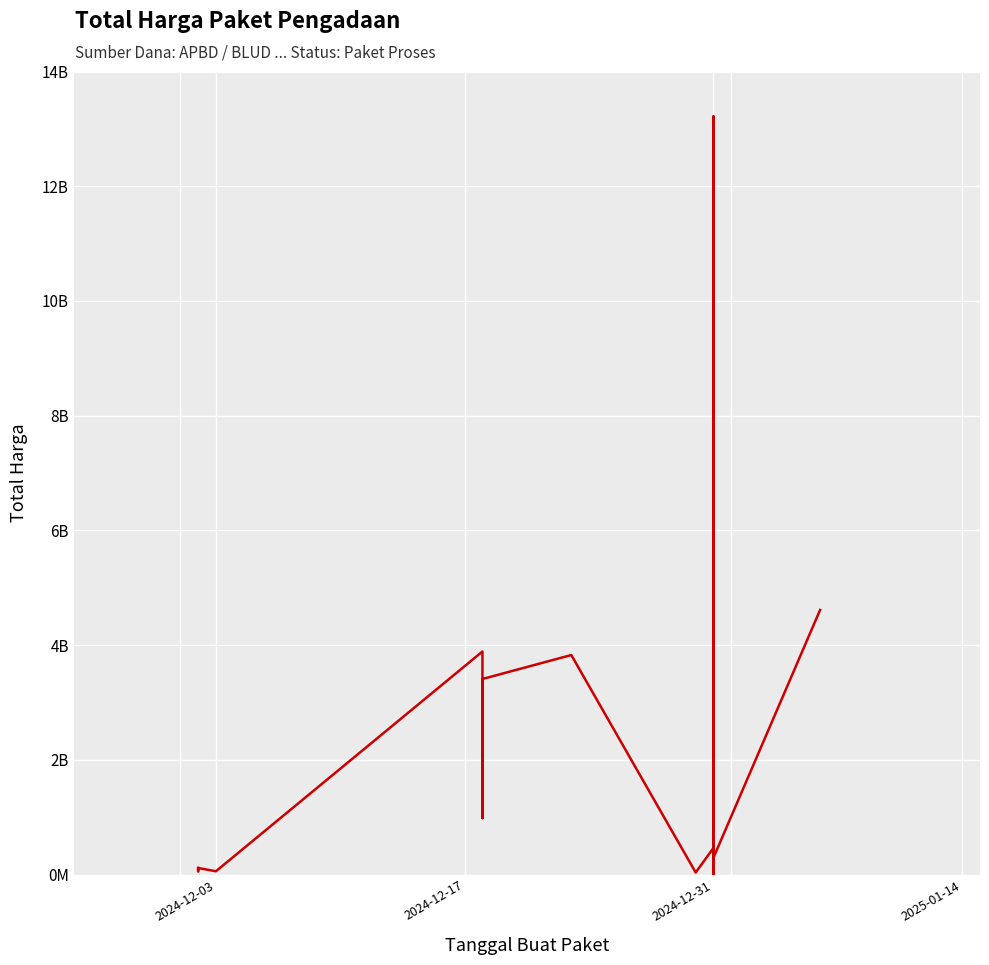

True or false: there are more than 0 points higher than both neighbors.

True